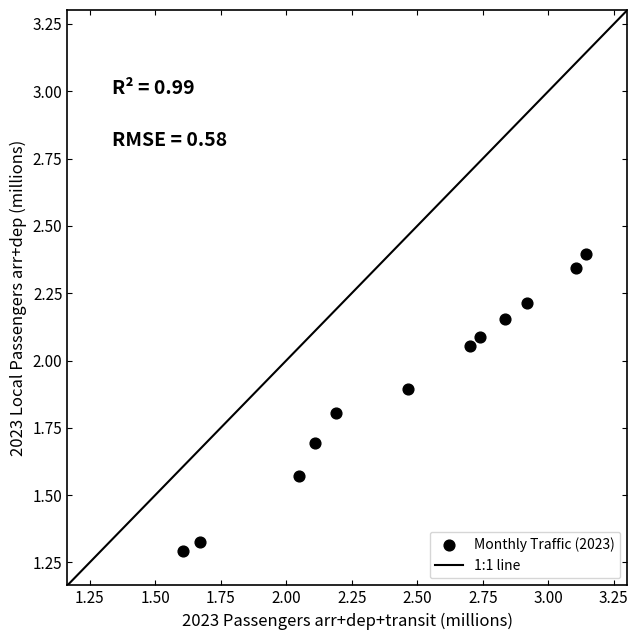

What is the range of Y values (max minus min)?

1.1